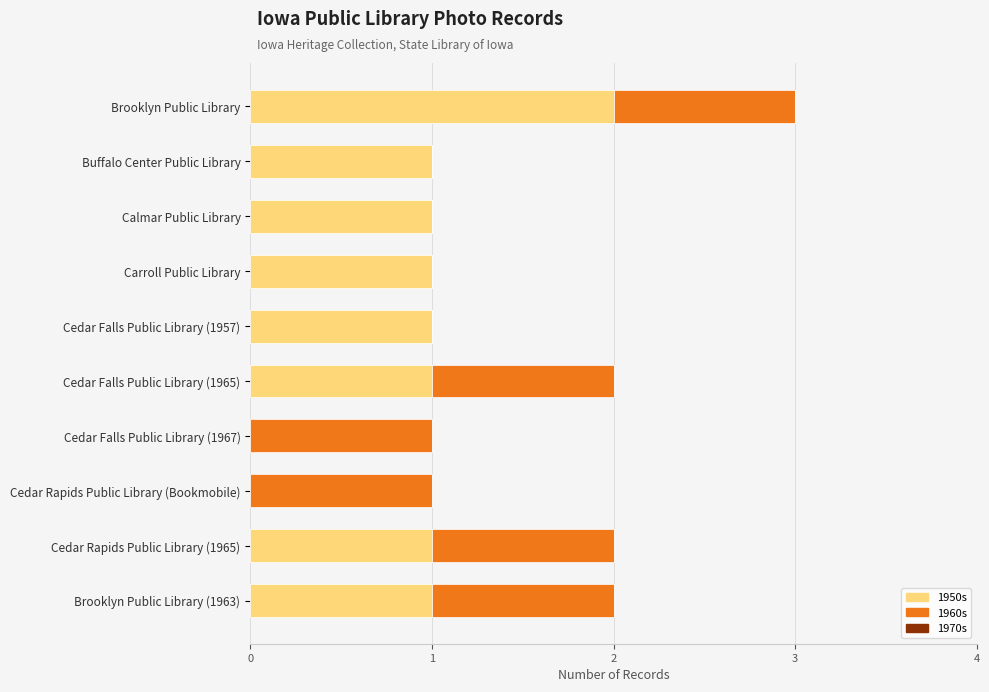

What is the total value across all series at Brooklyn Public Library?

3